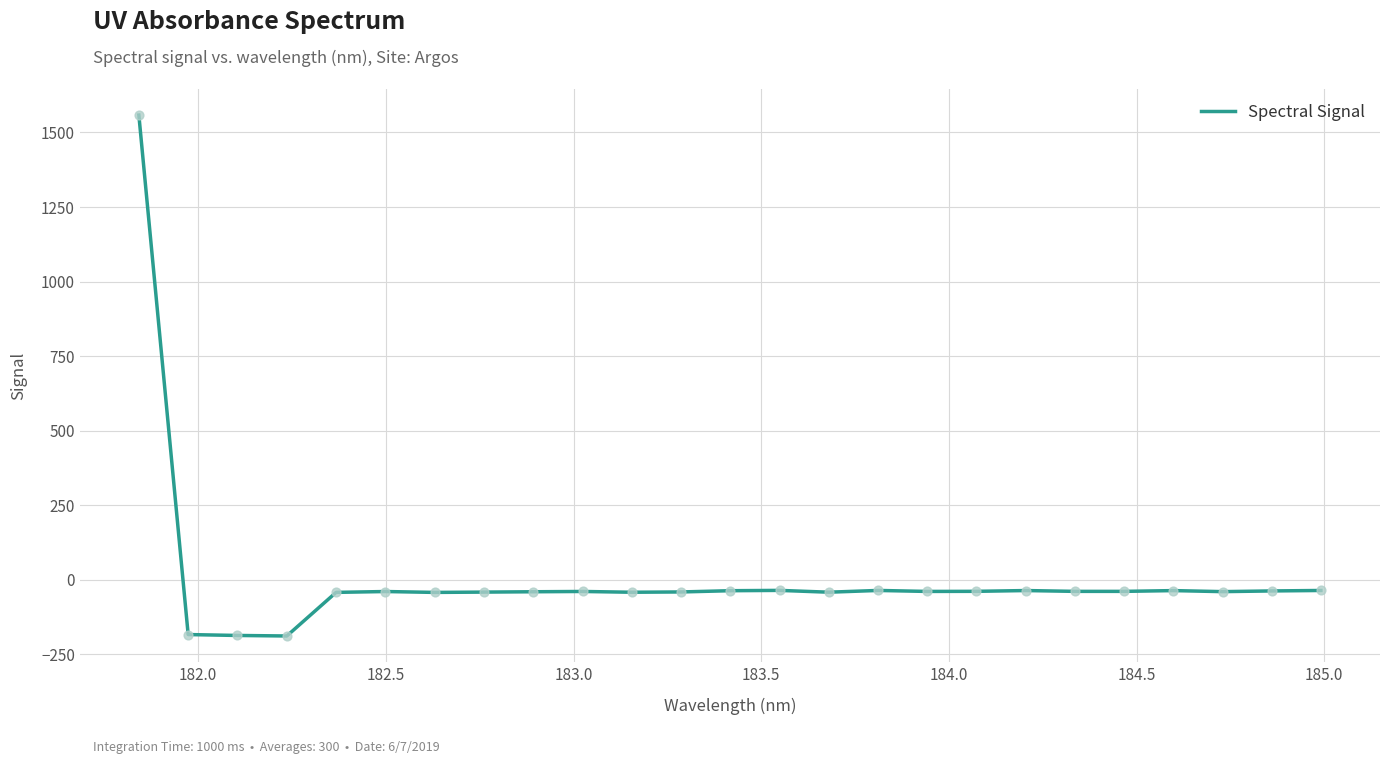

What is the greatest value displayed?

1558.5